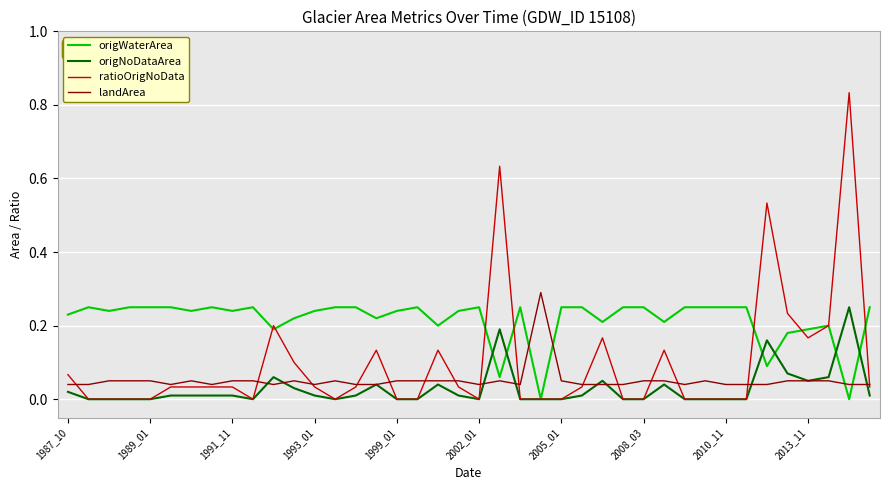

Which series has the largest total across all categories?

origWaterArea